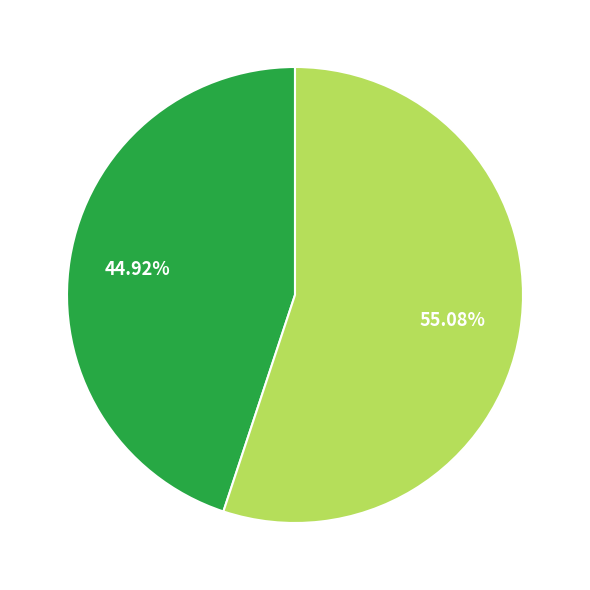

Count the number of slices in the pie.

2